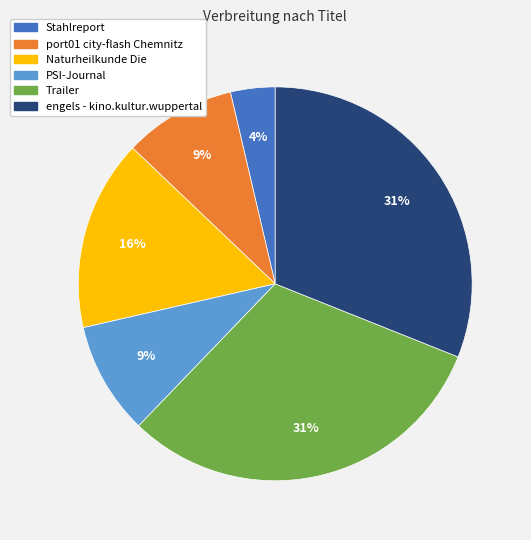

How many segments does this pie chart have?

6